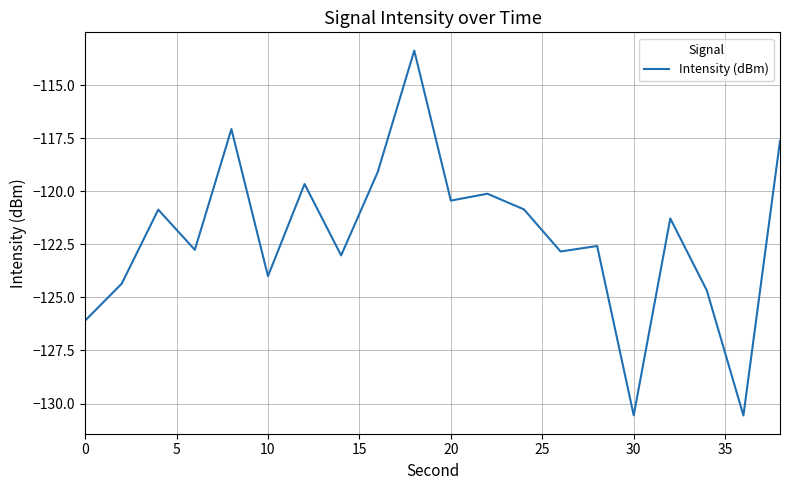

What is the difference between the second highest and minimum values?

13.5